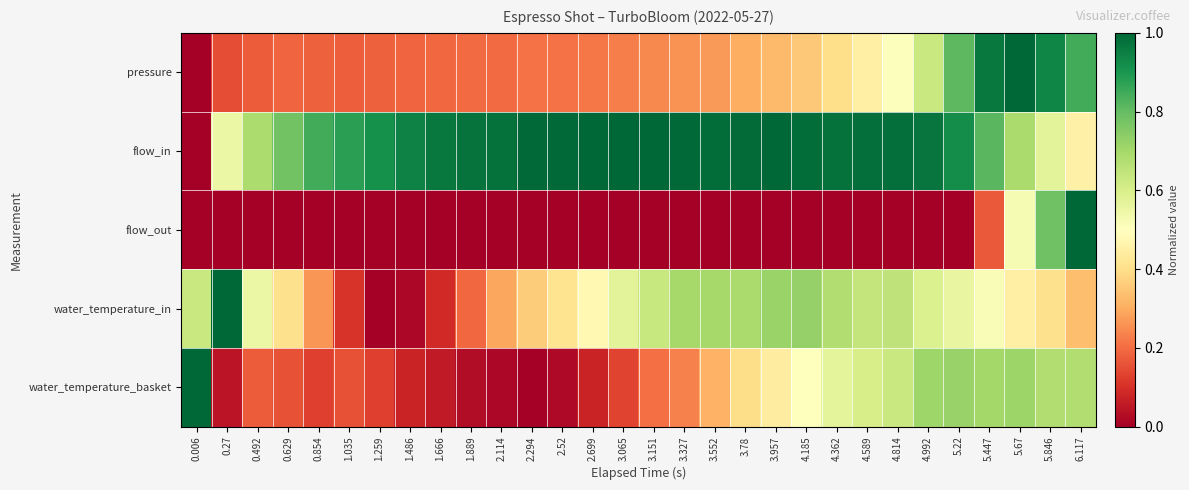

At which category is the sum across all series the highest?

5.846